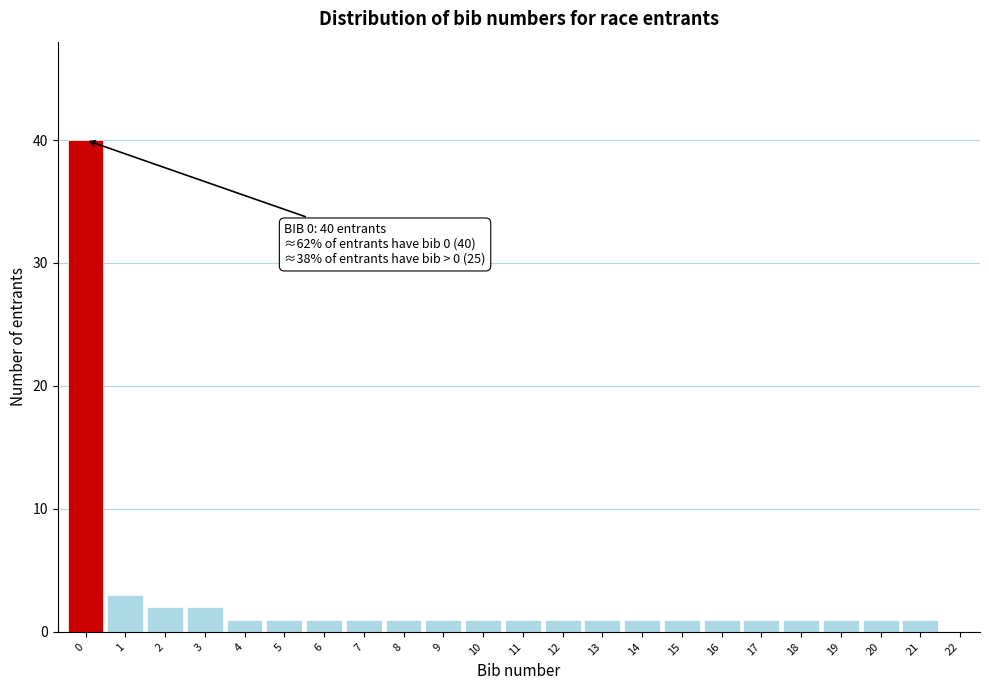

Over which range of the x-axis is the bar tallest?

-0.5 to 0.5